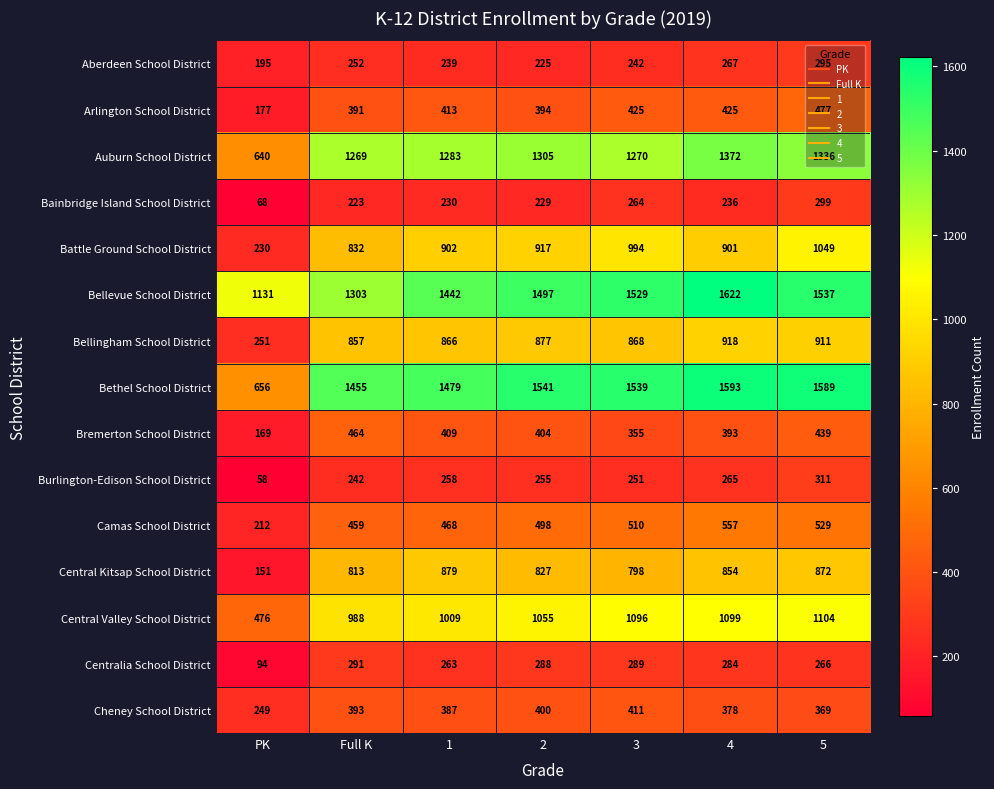

At which category is the sum across all series the highest?

5